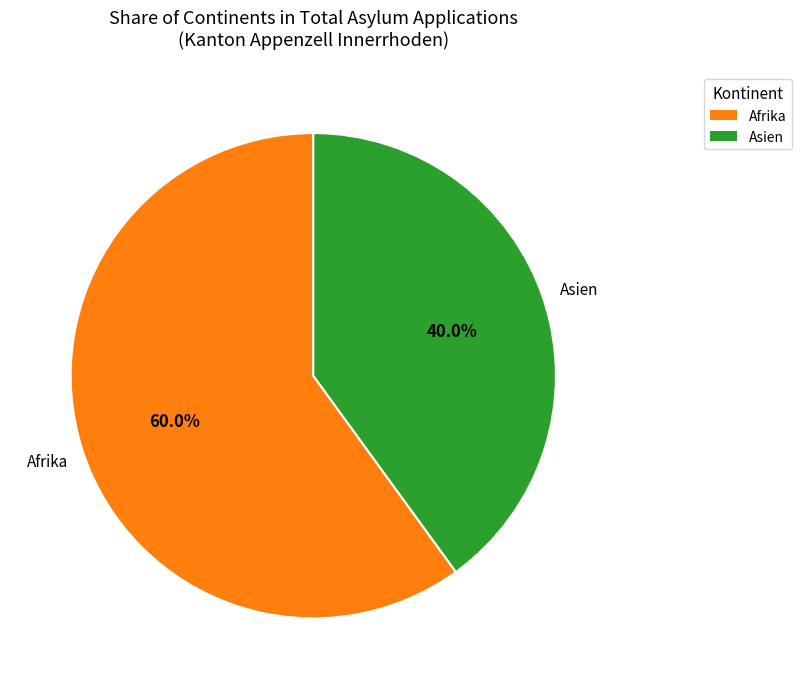

How many slices are in this pie chart?

2